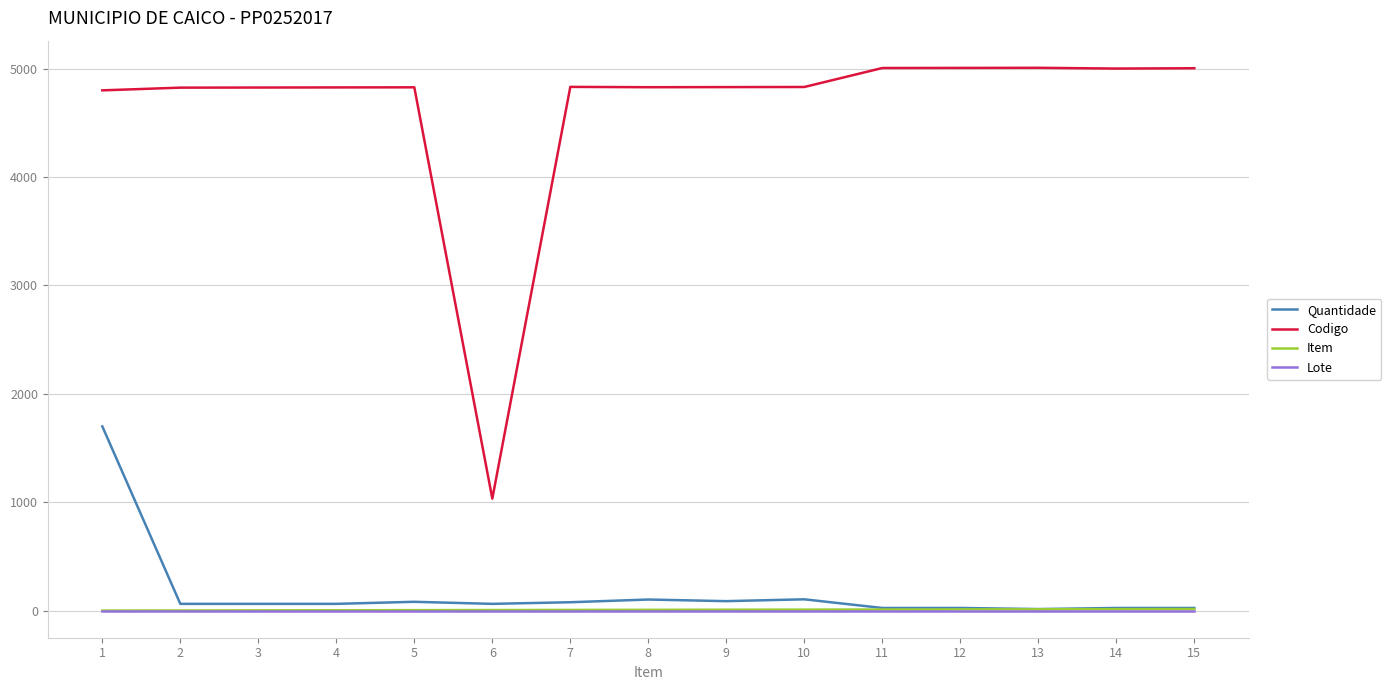

True or false: Lote and Codigo intersect in this chart.

False